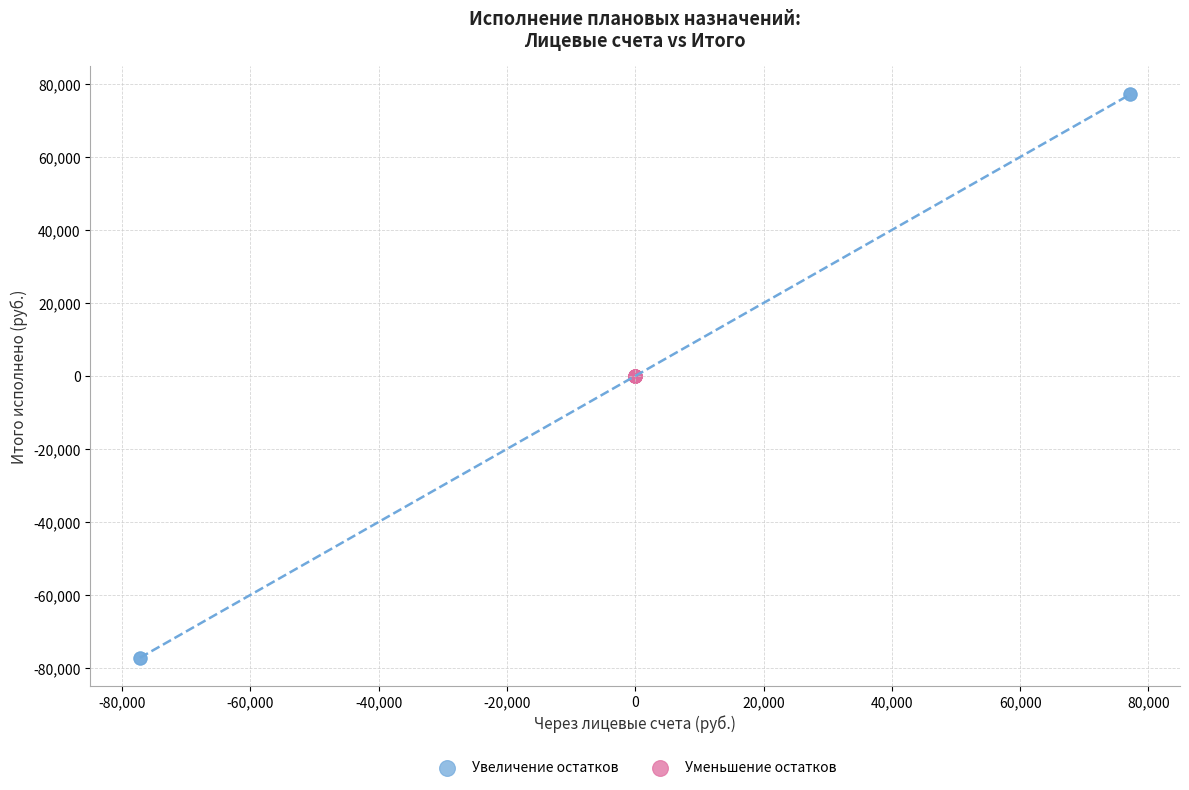

What are all the series names shown in the legend?

Увеличение остатков, Уменьшение остатков